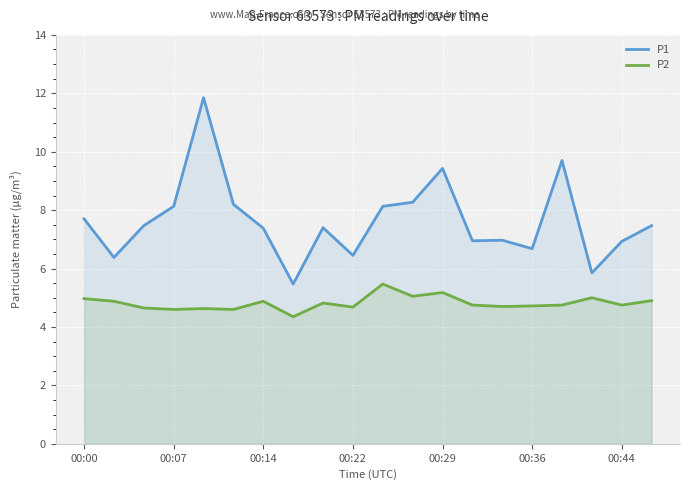

Which series has the largest total across all categories?

P1